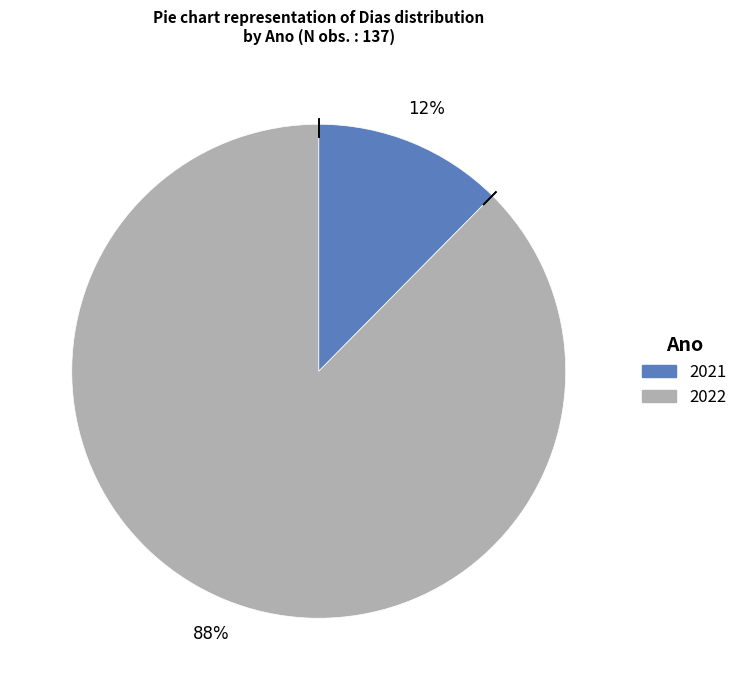

To the nearest percent, what is the combined percentage of 2022 and 2021?

100%